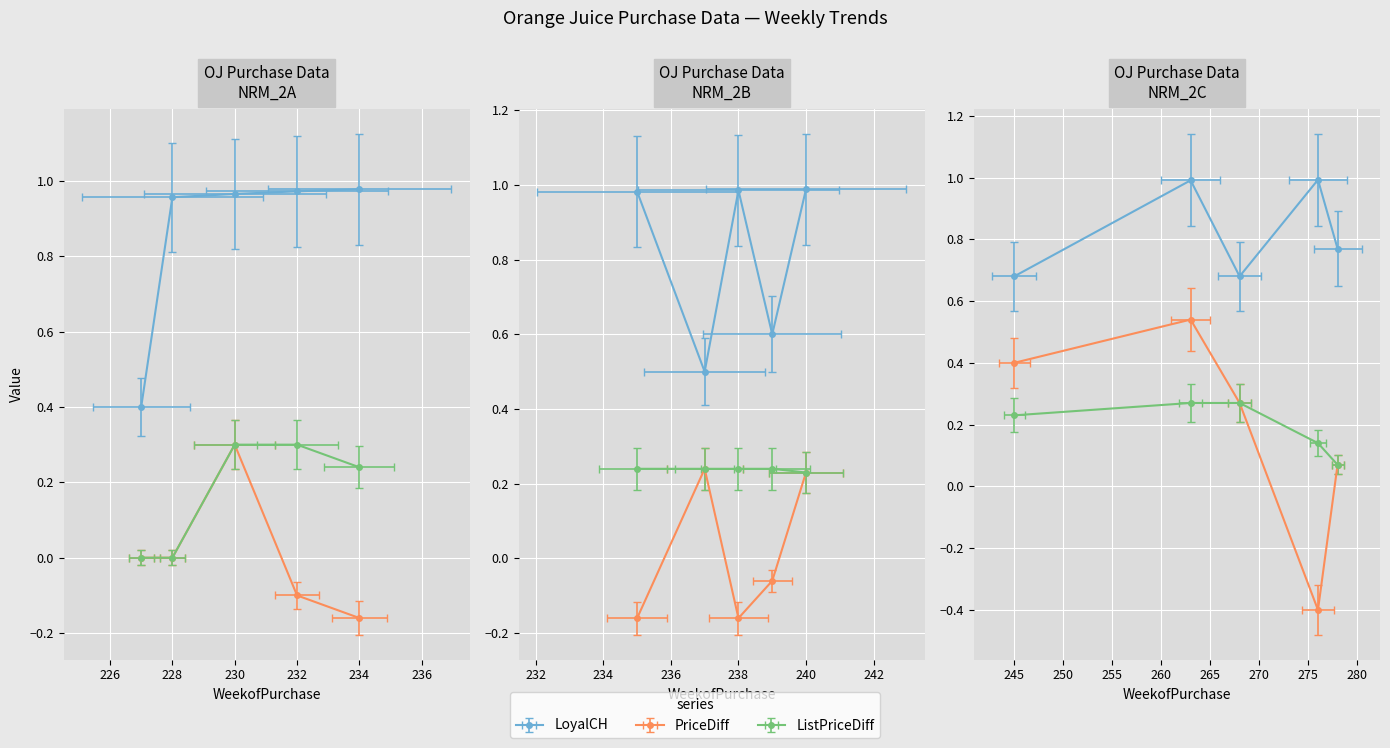

What is the smallest value displayed?

-0.4